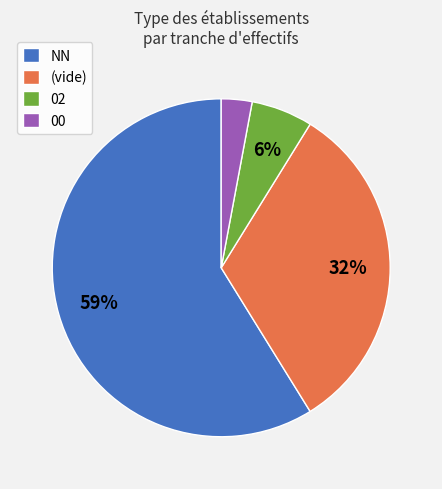

To the nearest percent, what portion does 00 represent?

3%